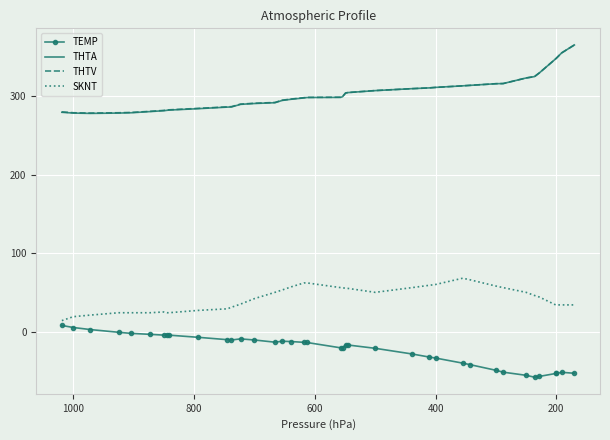

What is the difference between the maximum and second lowest values in the SKNT series?

49.0